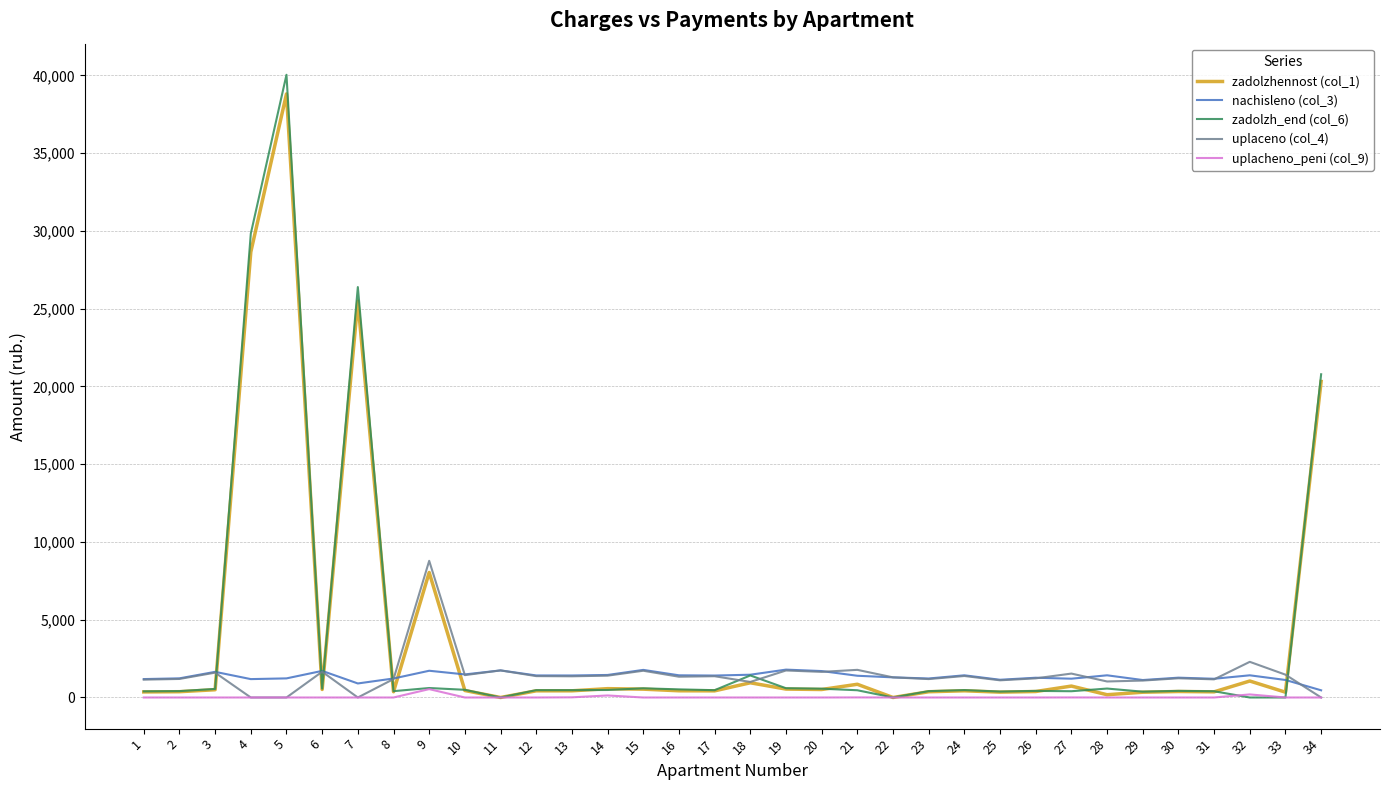

At which category is the sum across all series the highest?

5